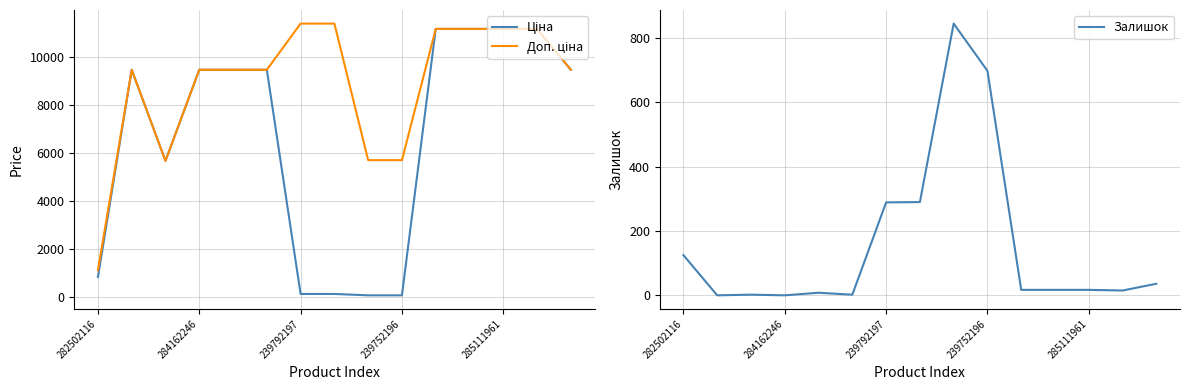

True or false: Залишок has a value of 162 at 239792197.

False